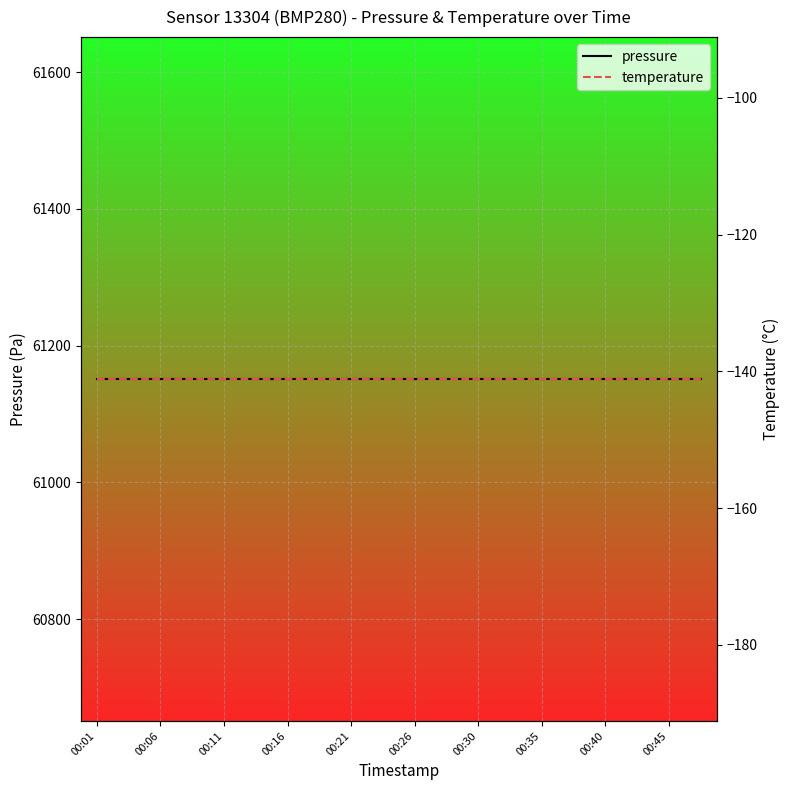

True or false: pressure and temperature cross at least once.

False